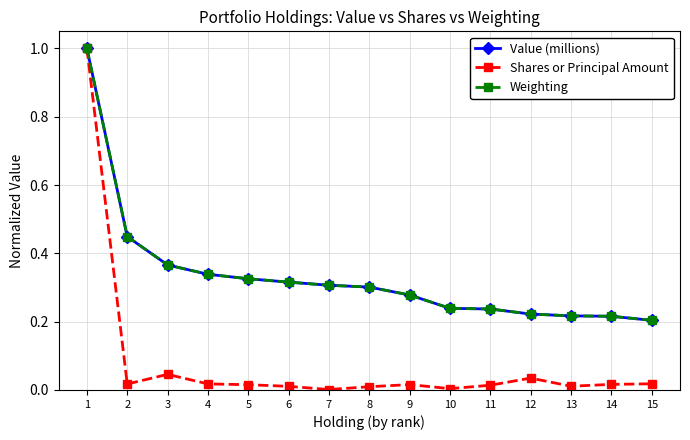

Which series has the widest spread of values?

Shares or Principal Amount